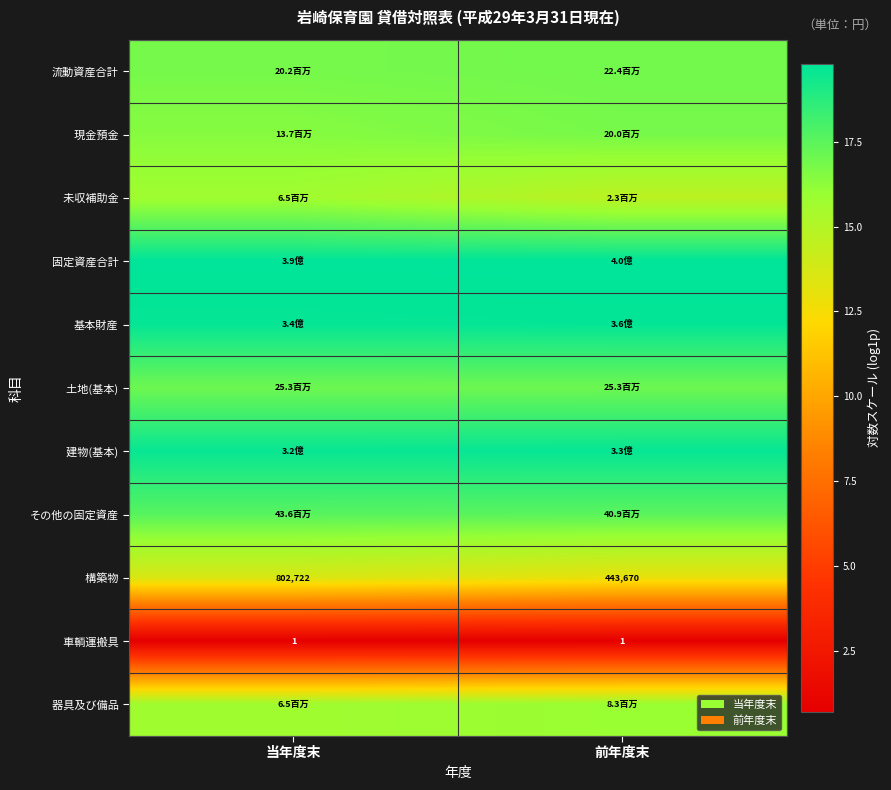

What is the difference between the 現金預金 values at 当年度末 and 前年度末?

0.4